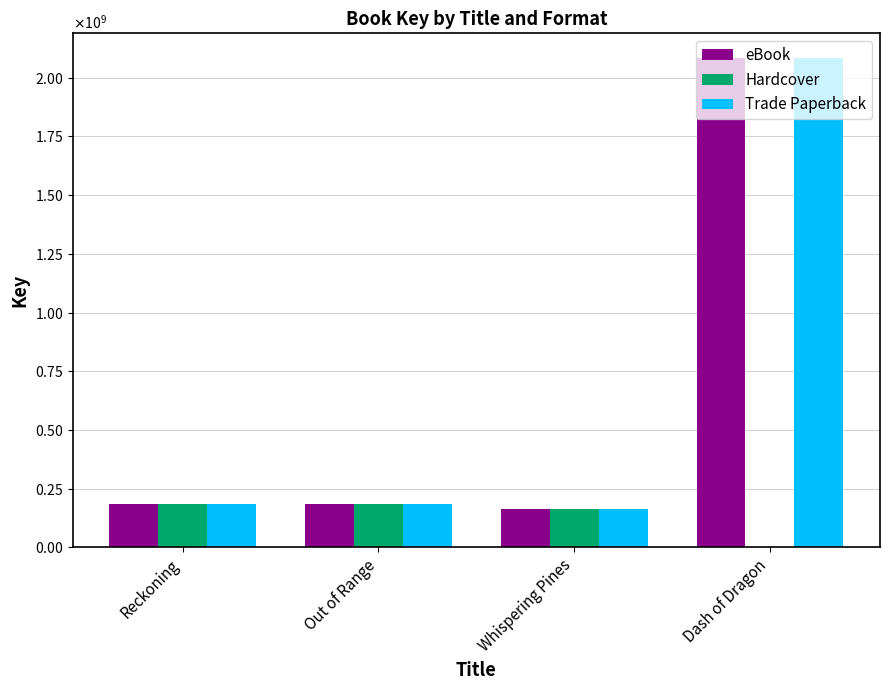

True or false: eBook has a value of 2084723227 at Dash of Dragon.

True